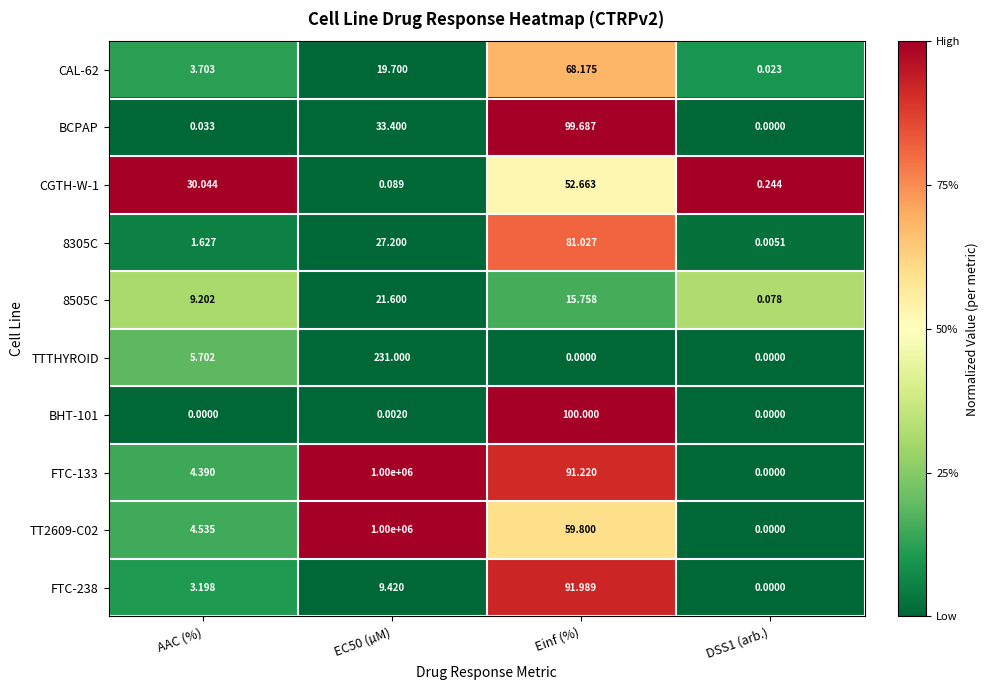

At which category is the sum across all series the highest?

EC50 (µM)